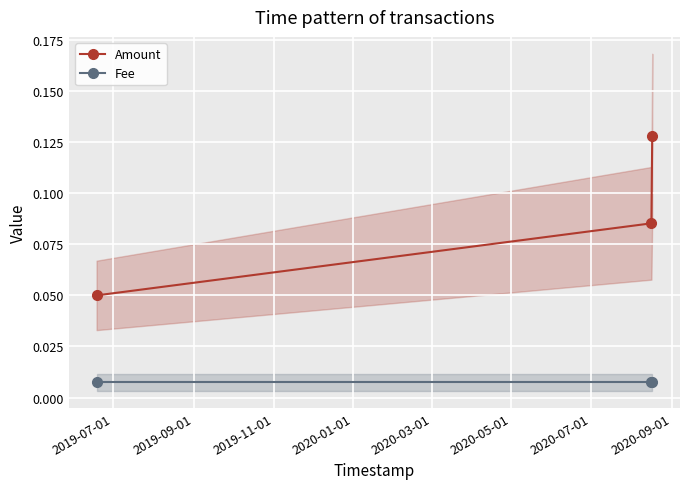

What are all the series names shown in the legend?

Amount, Fee